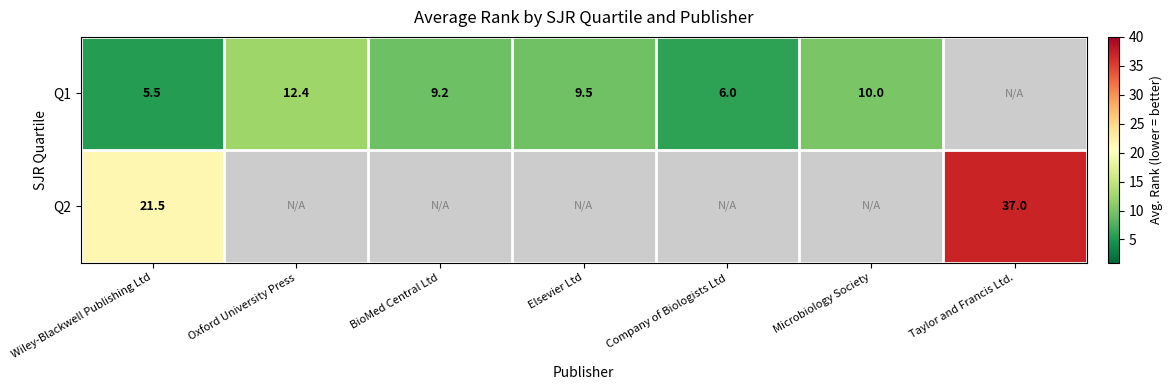

Is the value of Q1 at Microbiology Society greater than the value of Q2 at Wiley-Blackwell Publishing Ltd?

No